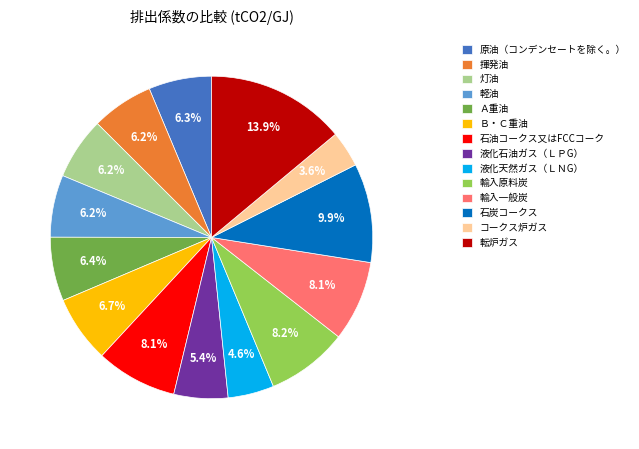

Combined, do 液化石油ガス（ＬＰG） and 軽油 account for over 50%?

No